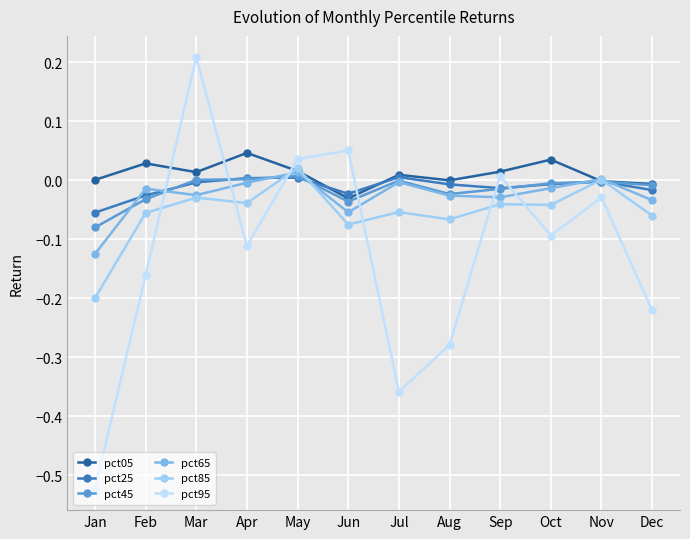

Reading left to right, what are all the values shown in this chart?

pct05: 0.0	0.0	0.0	0.0	0.0	-0.0	0.0	-0.0	0.0	0.0	-0.0	-0.0
pct25: -0.1	-0.0	-0.0	0.0	0.0	-0.0	0.0	-0.0	-0.0	-0.0	-0.0	-0.0
pct45: -0.1	-0.0	0.0	0.0	0.0	-0.0	-0.0	-0.0	-0.0	-0.0	-0.0	-0.0
pct65: -0.1	-0.0	-0.0	-0.0	0.0	-0.1	-0.0	-0.0	-0.0	-0.0	0.0	-0.0
pct85: -0.2	-0.1	-0.0	-0.0	0.0	-0.1	-0.1	-0.1	-0.0	-0.0	0.0	-0.1
pct95: -0.5	-0.2	0.2	-0.1	0.0	0.1	-0.4	-0.3	0.0	-0.1	-0.0	-0.2